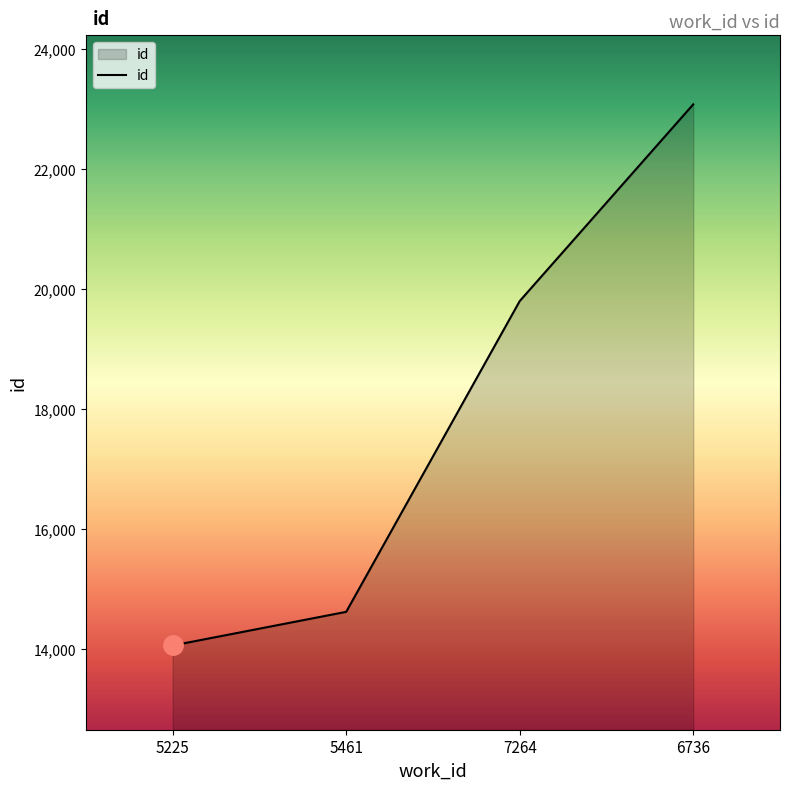

How many series are shown in this chart?

1